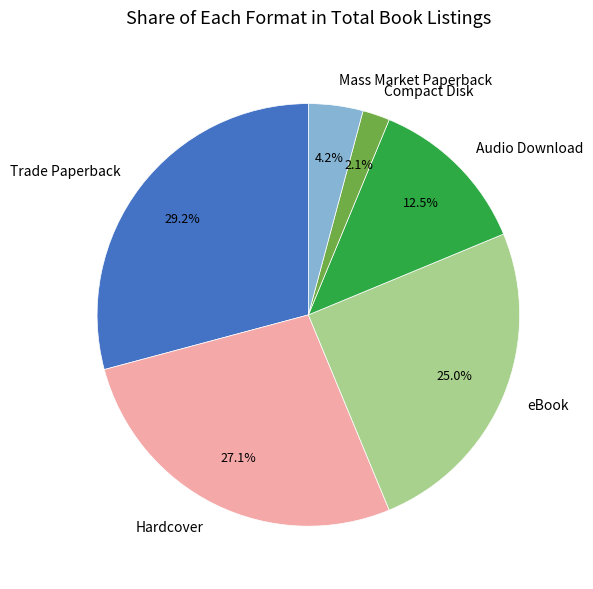

To the nearest percent, what is the difference between the Audio Download and eBook slice percentages?

12%